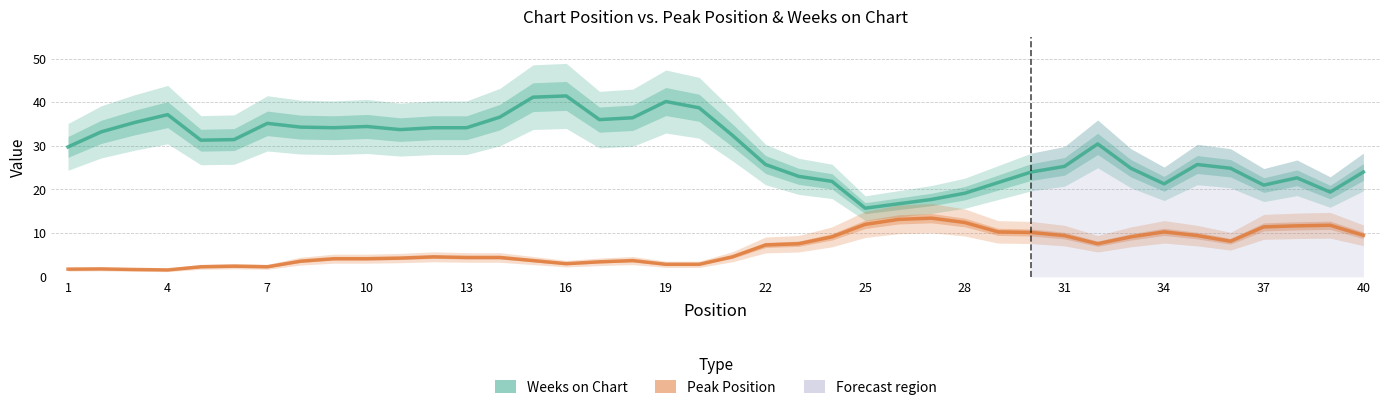

The Peak Position series shows 0.4 at 1. True or false?

False